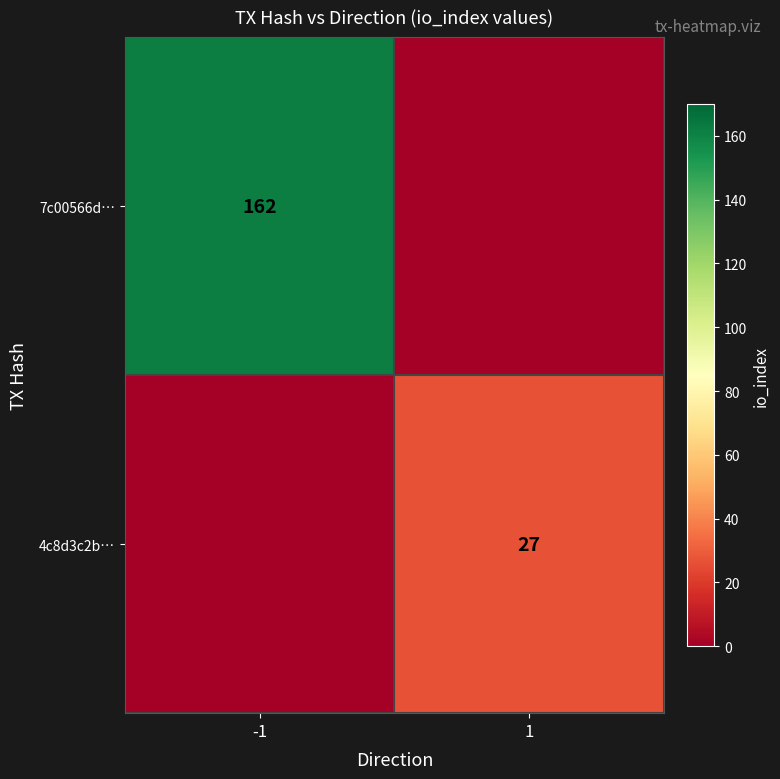

The value of 4c8d3c2b… at 1 is 27. True or false?

True